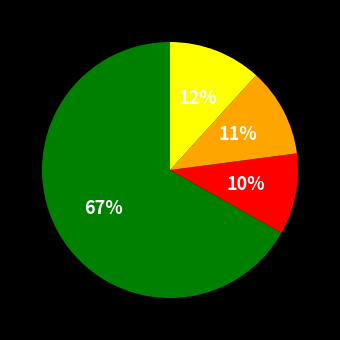

Does any single category account for the majority?

Yes